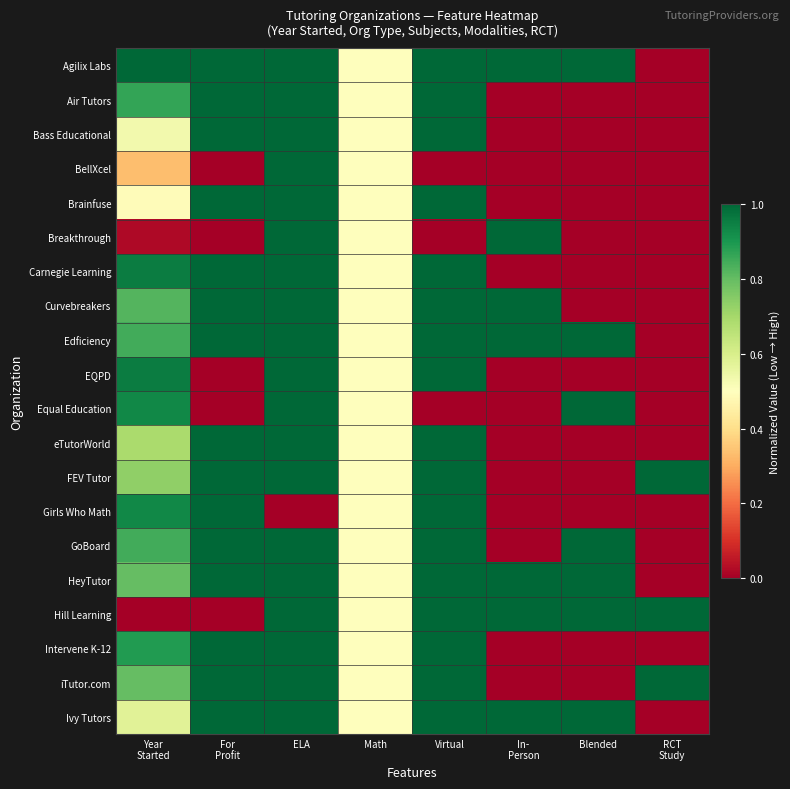

Which category has the highest value across all series?

Year
Started